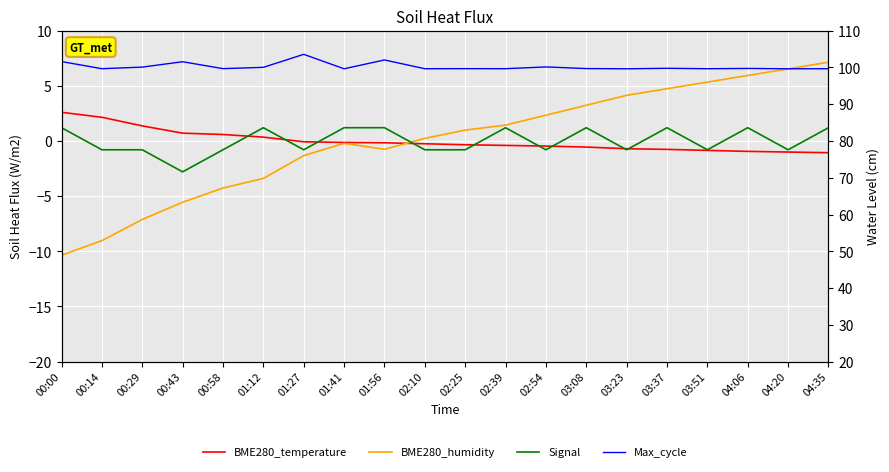

Which category has the lowest value in the Max_cycle series?

01:41